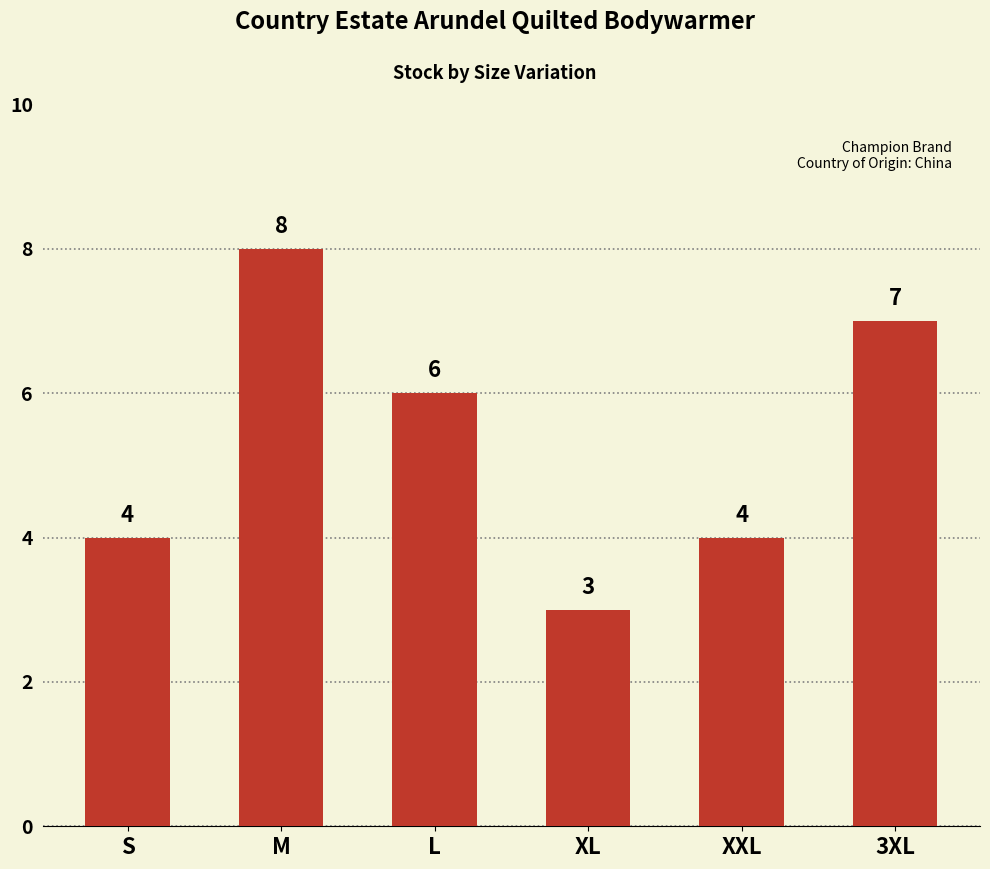

How many distinct data groups are displayed?

1